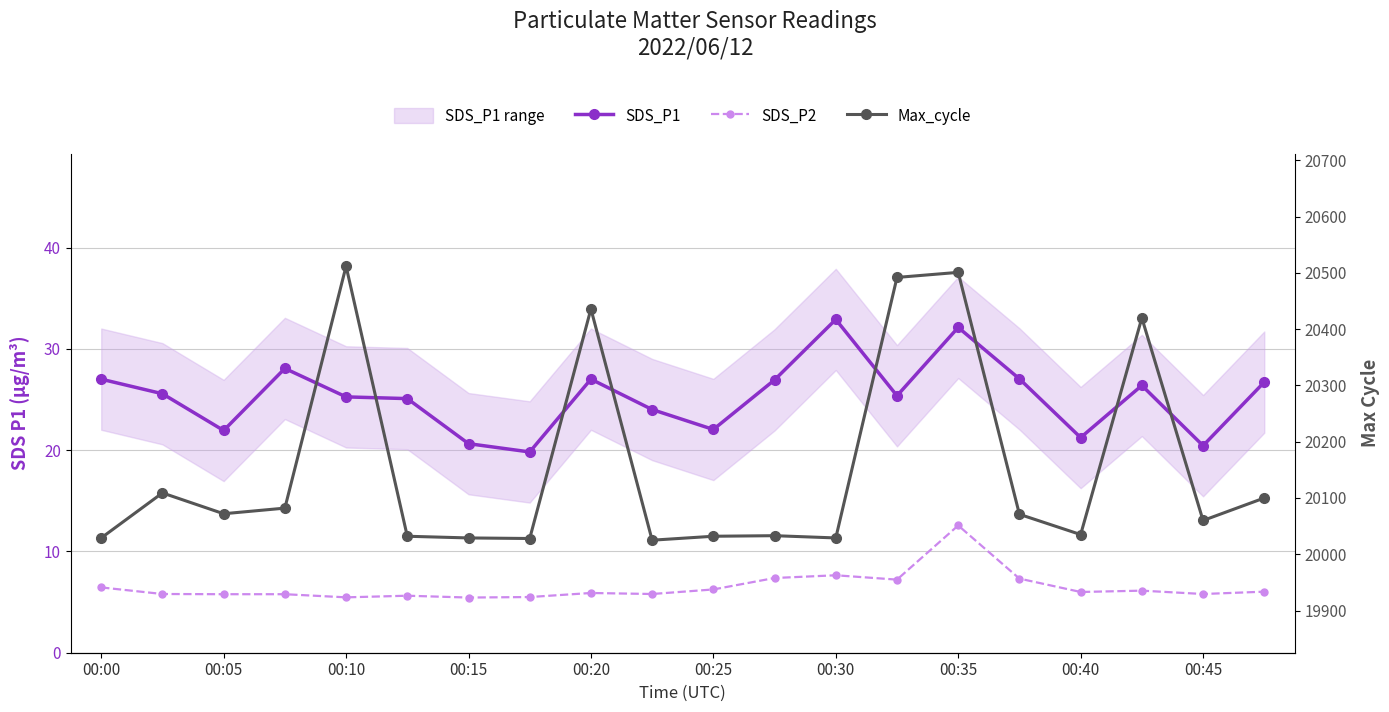

Is it true that Max_cycle equals 20100.0 at 19?

True